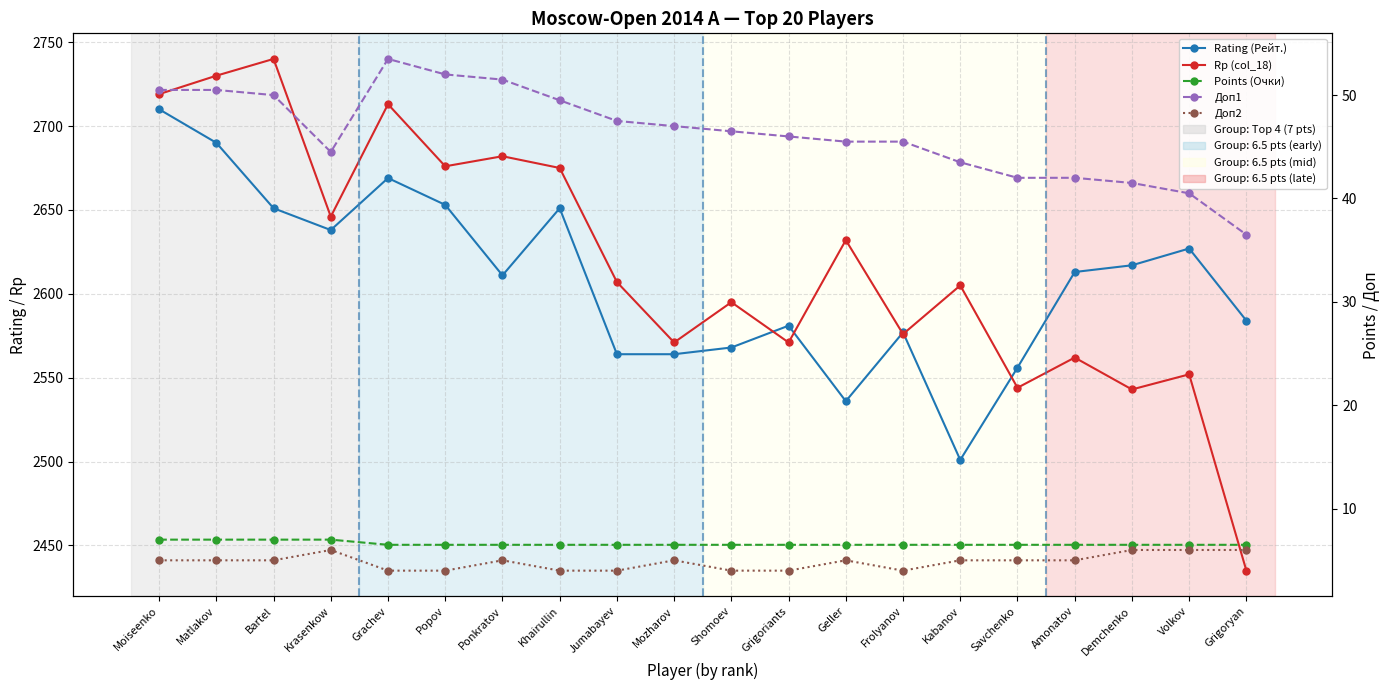

At which label does Rp (col_18) first exceed 2607?

Moiseenko